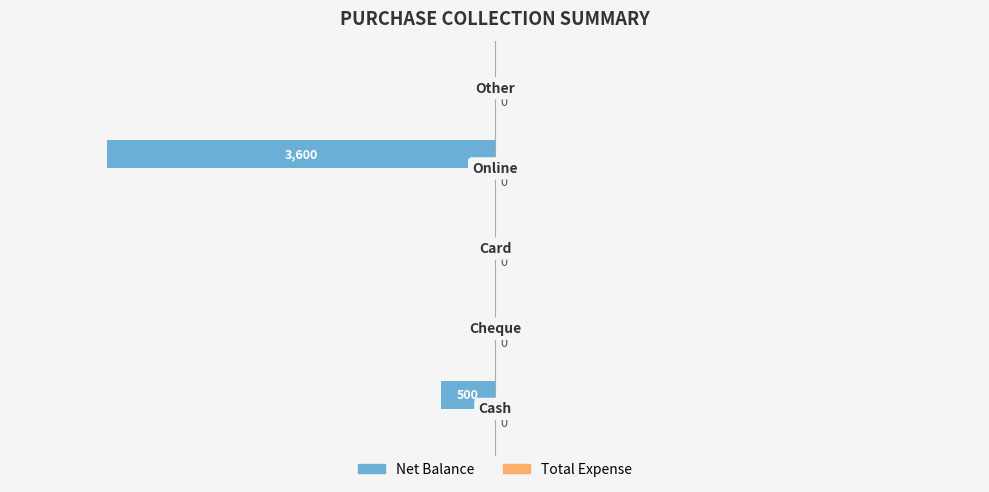

Are the bars horizontal?

Yes